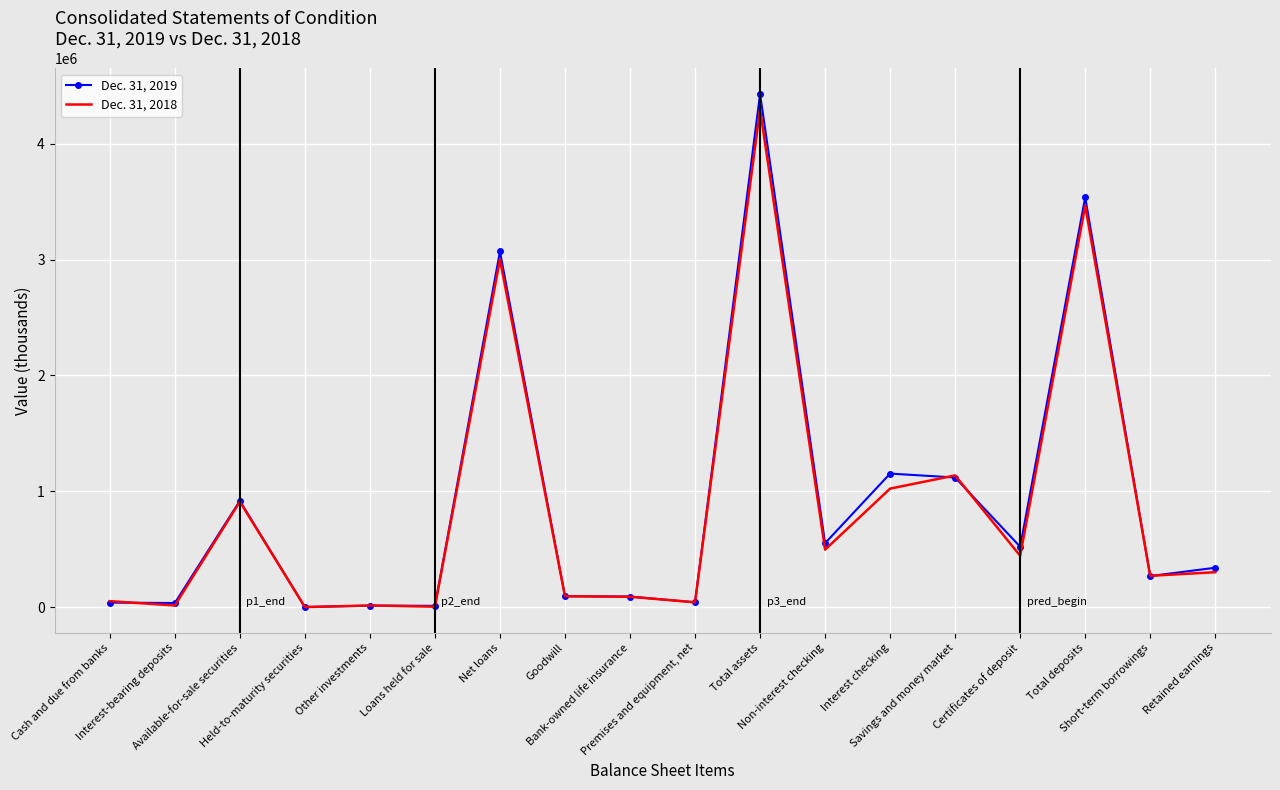

What is the sum of the Dec. 31, 2018 values at Cash and due from banks and Interest checking?

1075613